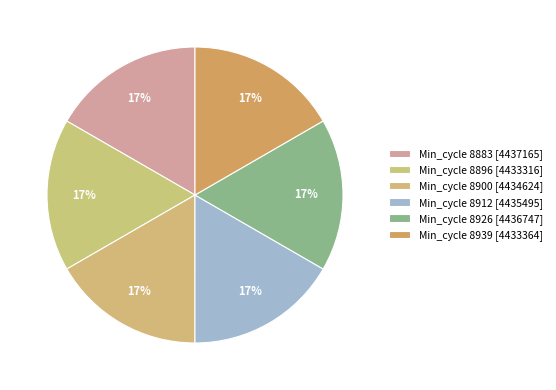

How many segments does this pie chart have?

6